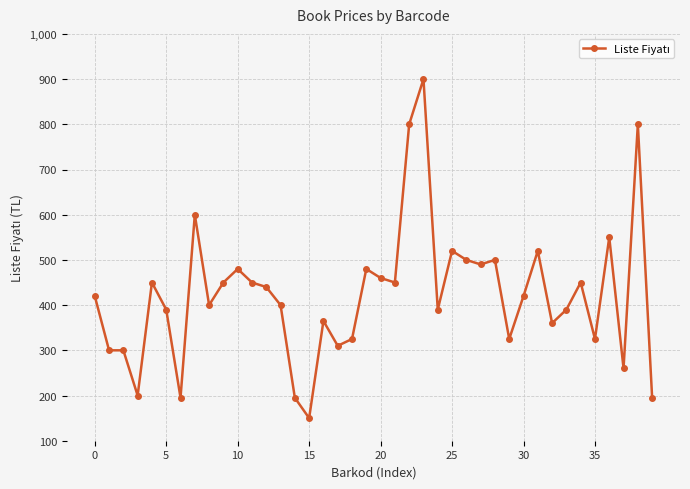

What is the greatest value displayed?

900